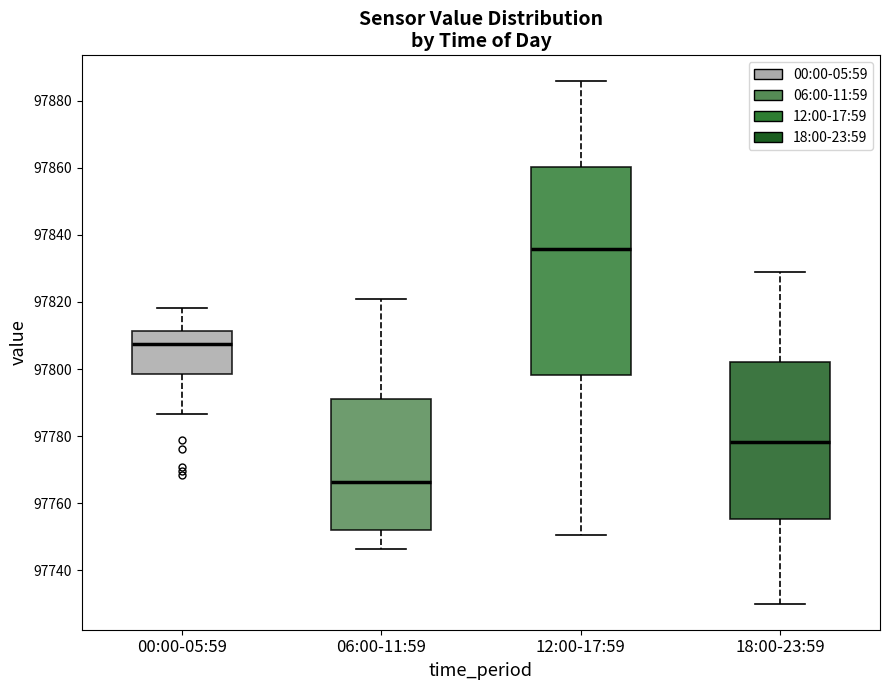

Reading left to right, transcribe this box plot: for each box, give where its median line is, the range the box spans, and where its two whiskers end, as read against the y-axis. The values are not printed on the chart, so give them approximately, as read against the axis.

00:00-05:59: median 97808, box 97798 to 97812, whiskers 97786 to 97818
06:00-11:59: median 97766, box 97752 to 97790, whiskers 97746 to 97820
12:00-17:59: median 97836, box 97798 to 97860, whiskers 97750 to 97886
18:00-23:59: median 97778, box 97756 to 97802, whiskers 97730 to 97828